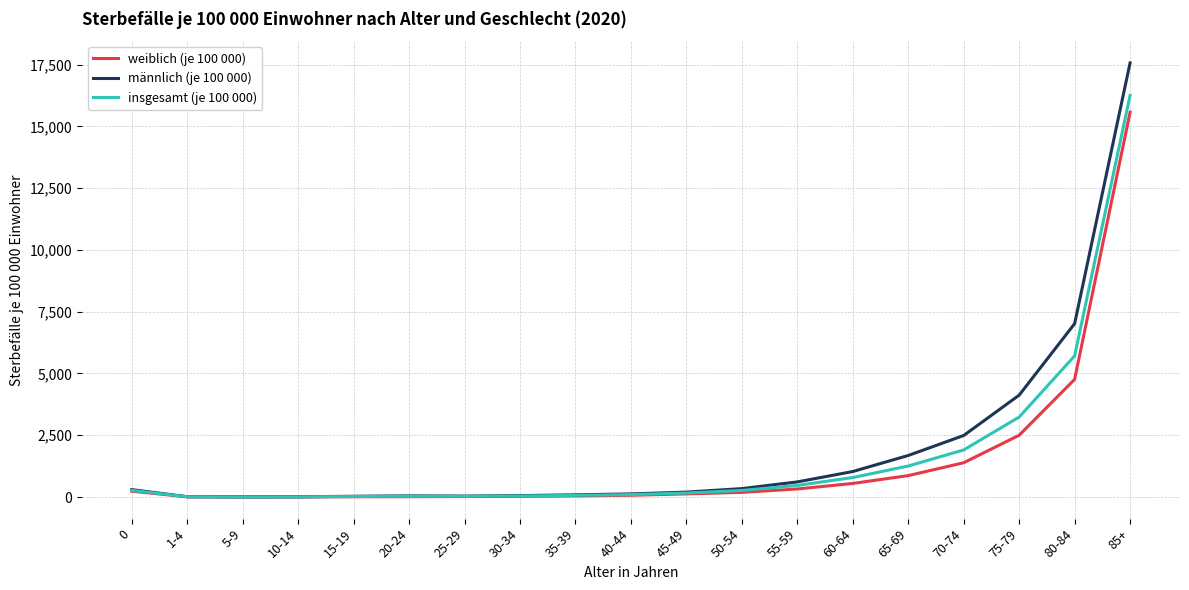

Which series has the widest spread of values?

männlich (je 100 000)